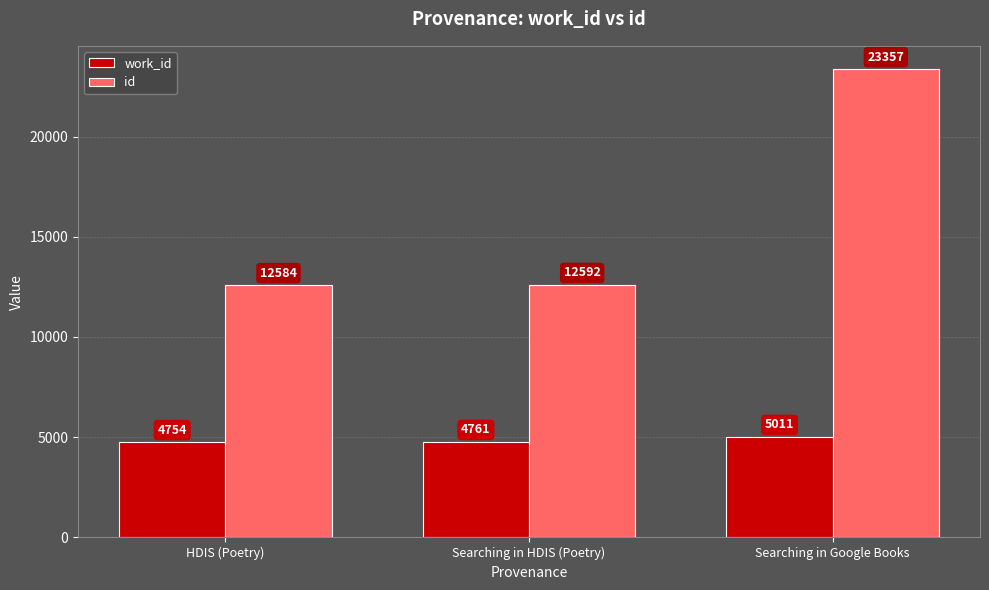

What is the approximate value of id at Searching in HDIS (Poetry), to the nearest 10?

12590